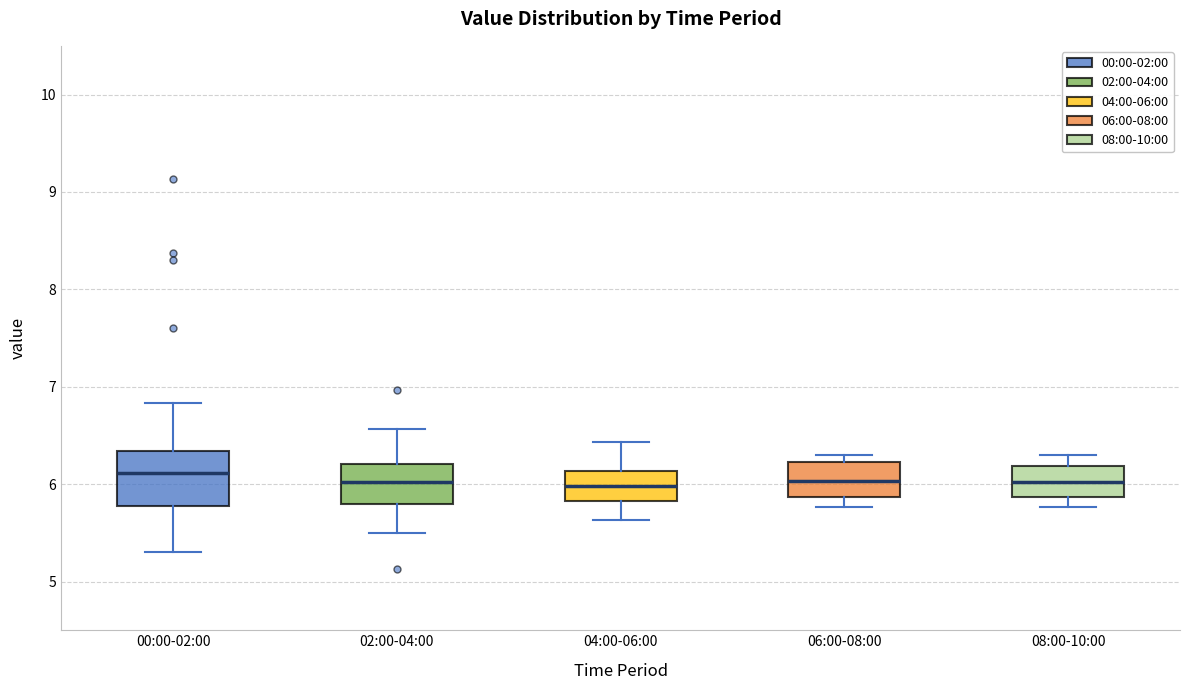

Where is the upper edge of the box for 04:00-06:00 on the y-axis? The values are not printed on the chart, so give them approximately, as read against the axis.

6.1